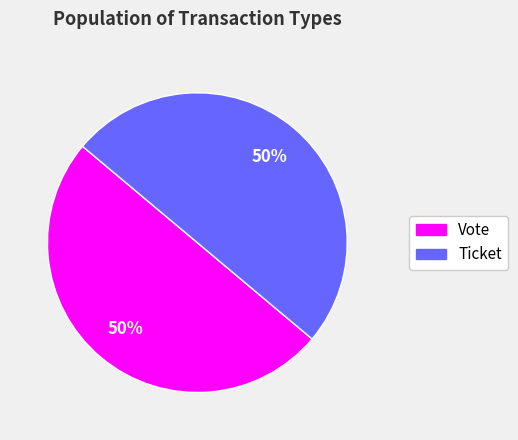

Do Vote and Ticket together represent more than half of the pie?

Yes